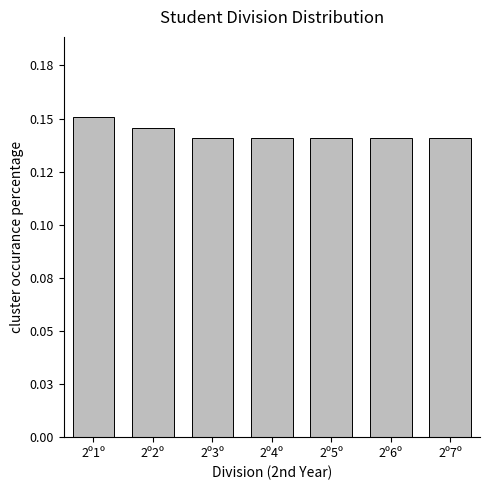

Which label corresponds to the largest value in the chart?

2º1º